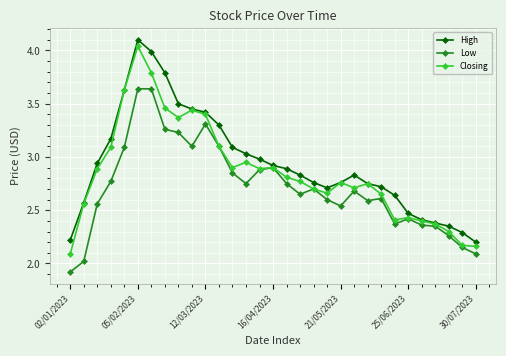

Which series has the largest total across all categories?

High